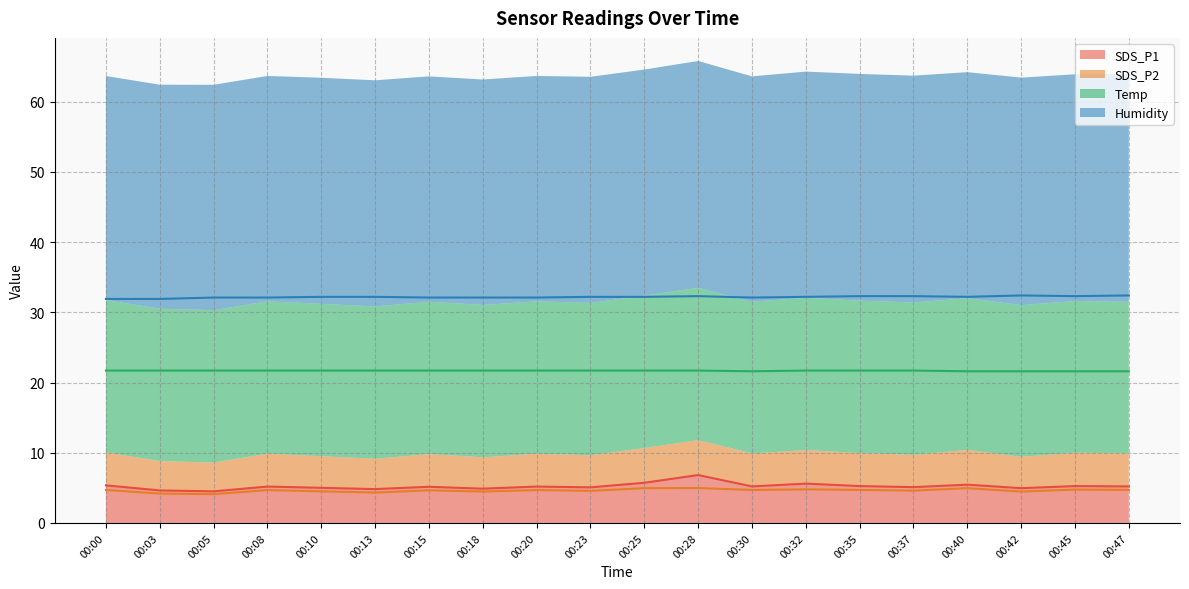

What value does the SDS_P2 series have at 00:23?

4.6